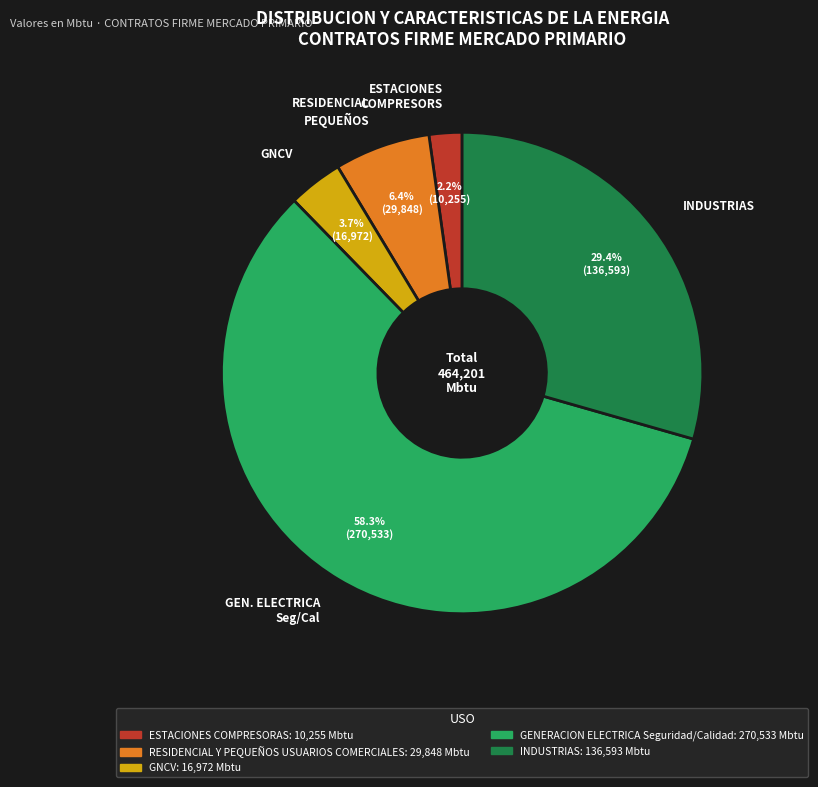

To the nearest percent, what is the average slice percentage?

20%